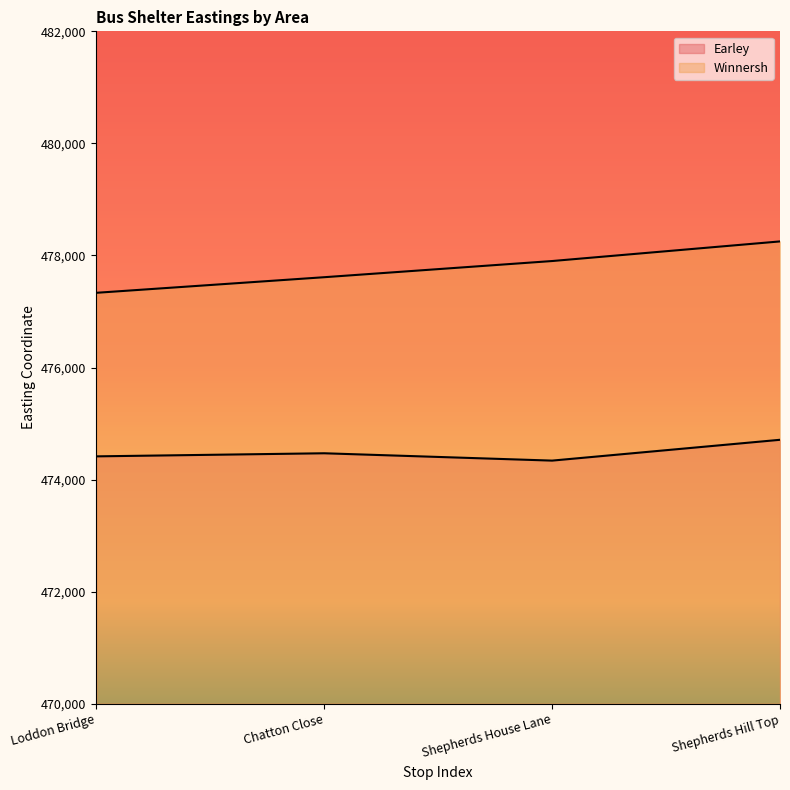

At which category does the chart reach its minimum across all series?

Shepherds House Lane